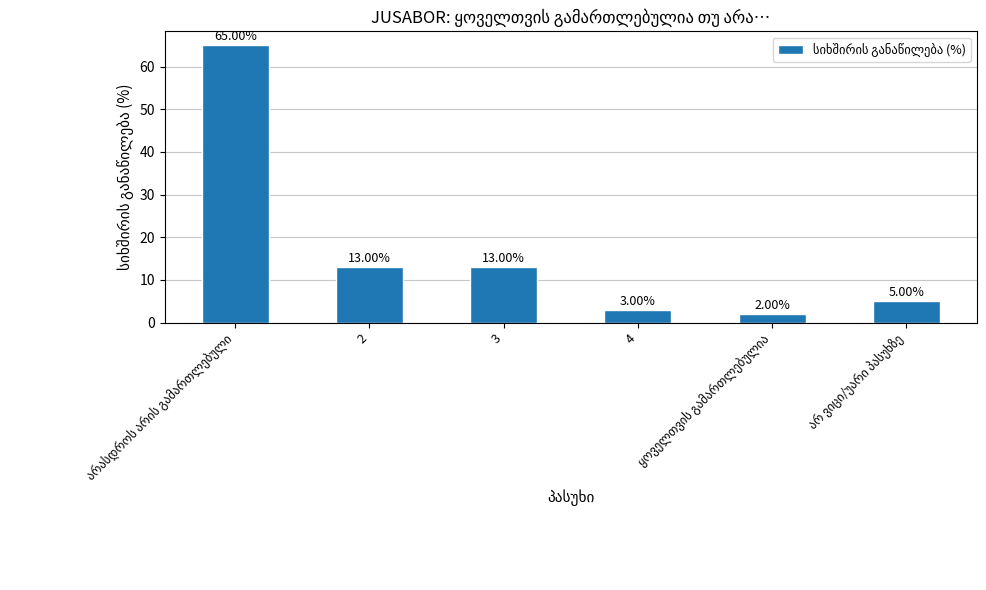

Reading left to right, extract all data points from this chart.

65	13	13	3	2	5